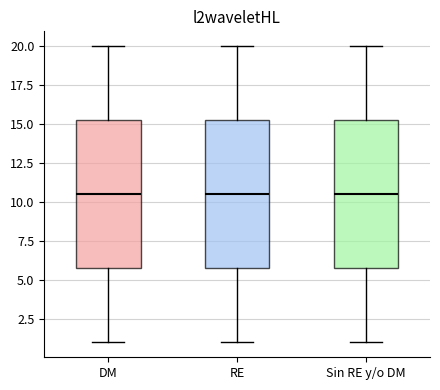

Where is the lower edge of the box for RE on the y-axis? The values are not printed on the chart, so give them approximately, as read against the axis.

6.0